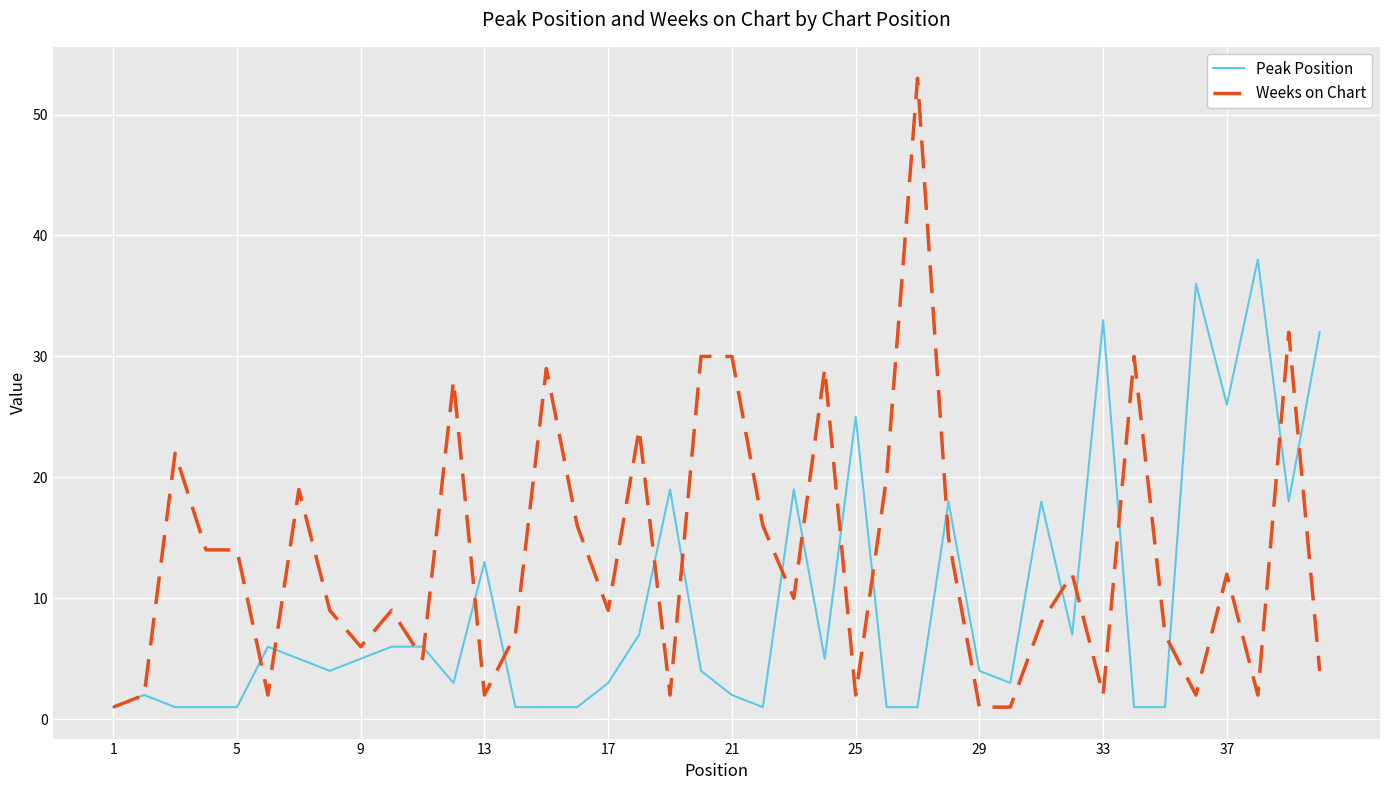

List the series in order of their overall mean, lowest first.

Peak Position, Weeks on Chart